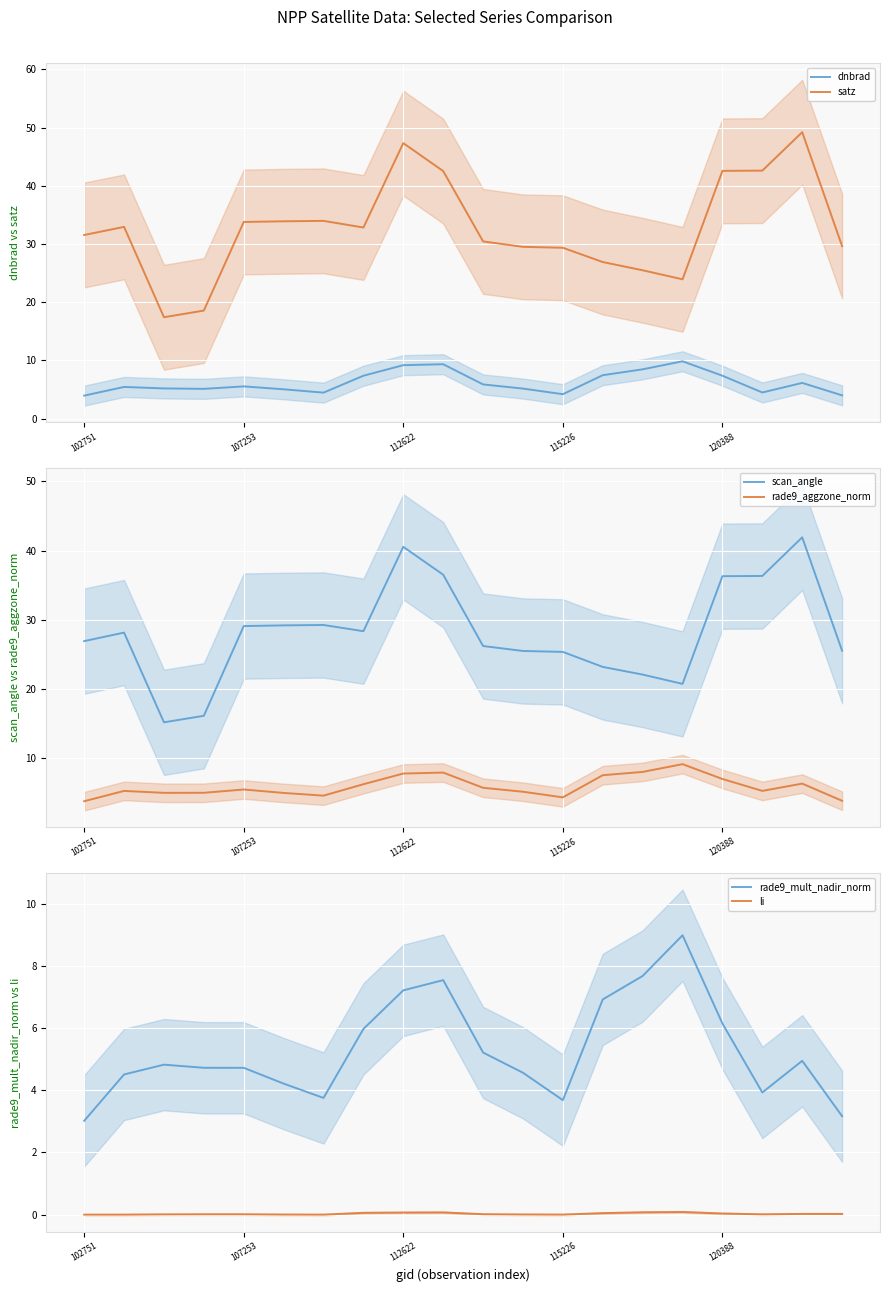

Which category has the highest value across all series?

18